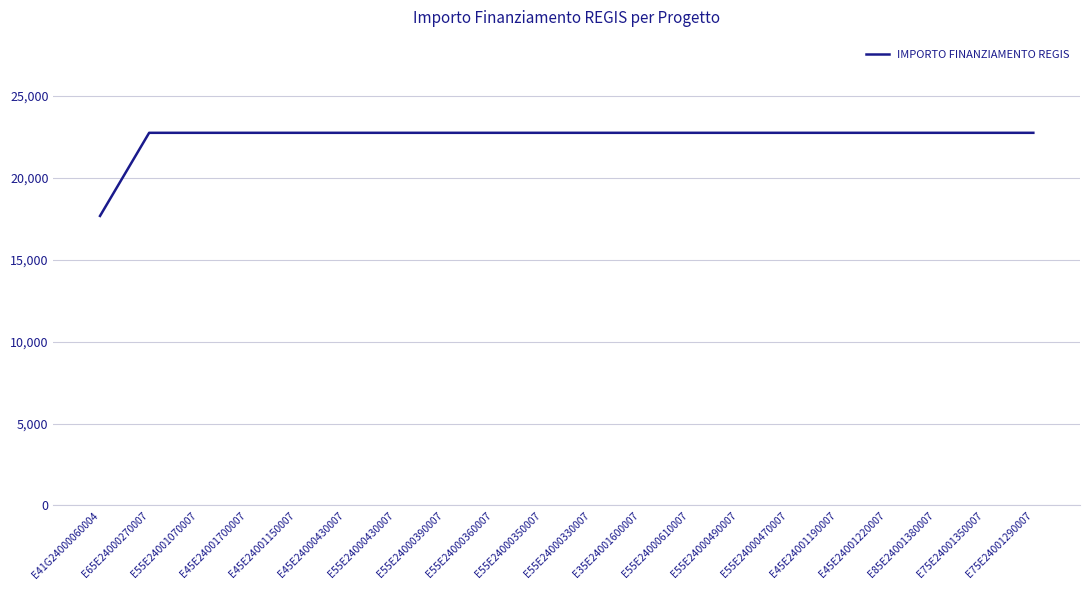

What is the maximum value shown in the chart?

22750.0